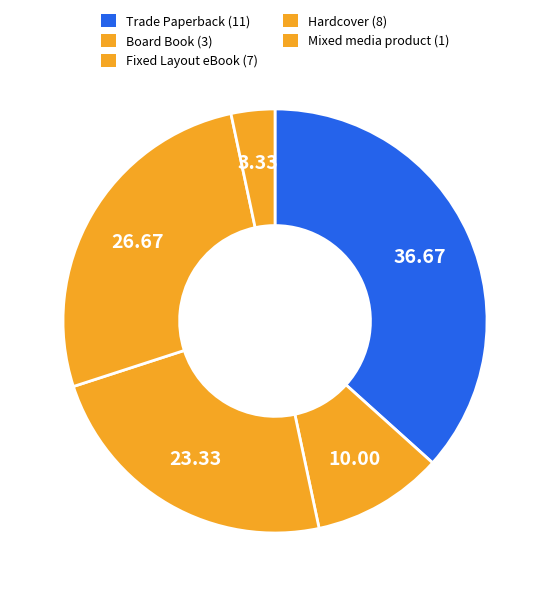

True or false: Fixed Layout eBook accounts for 34% of the total.

False